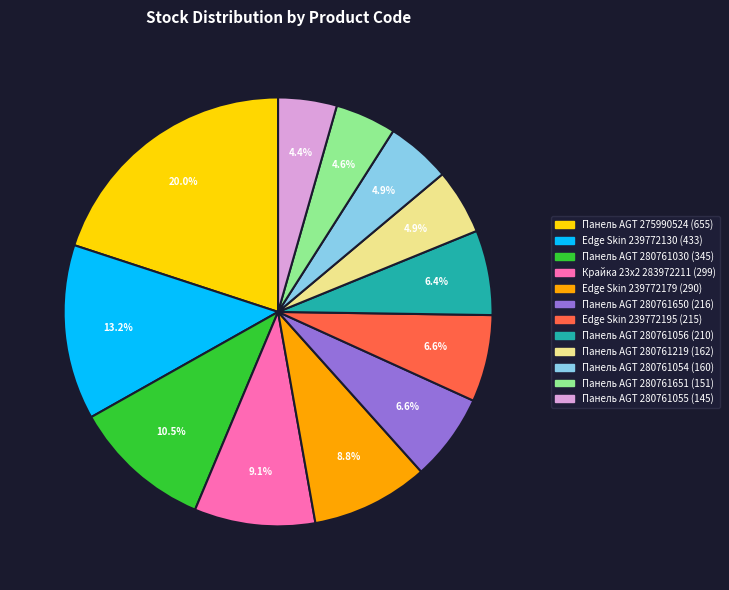

How many segments does this pie chart have?

12